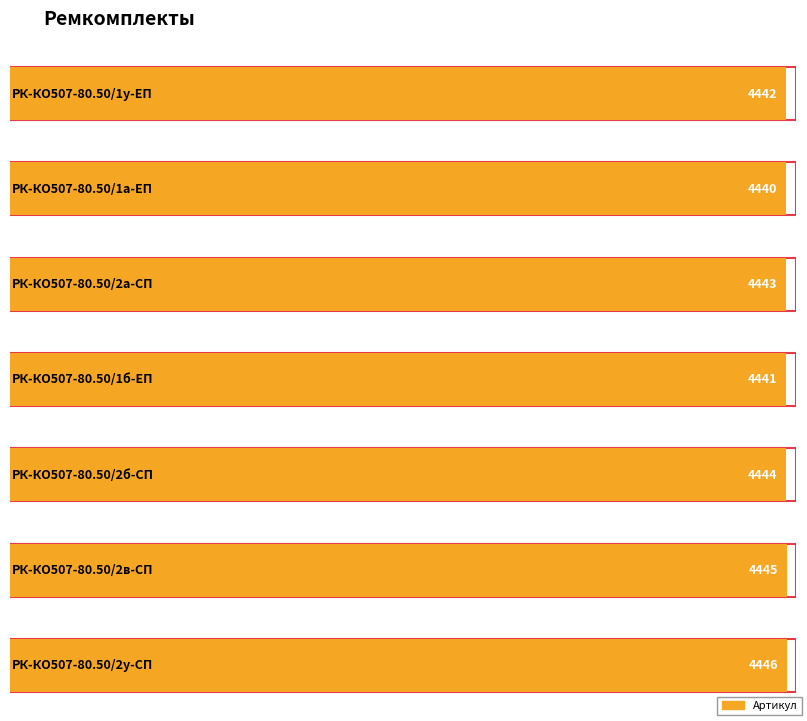

Between РК-КО507-80.50/1у-ЕП and РК-КО507-80.50/1а-ЕП, which is larger?

РК-КО507-80.50/1у-ЕП